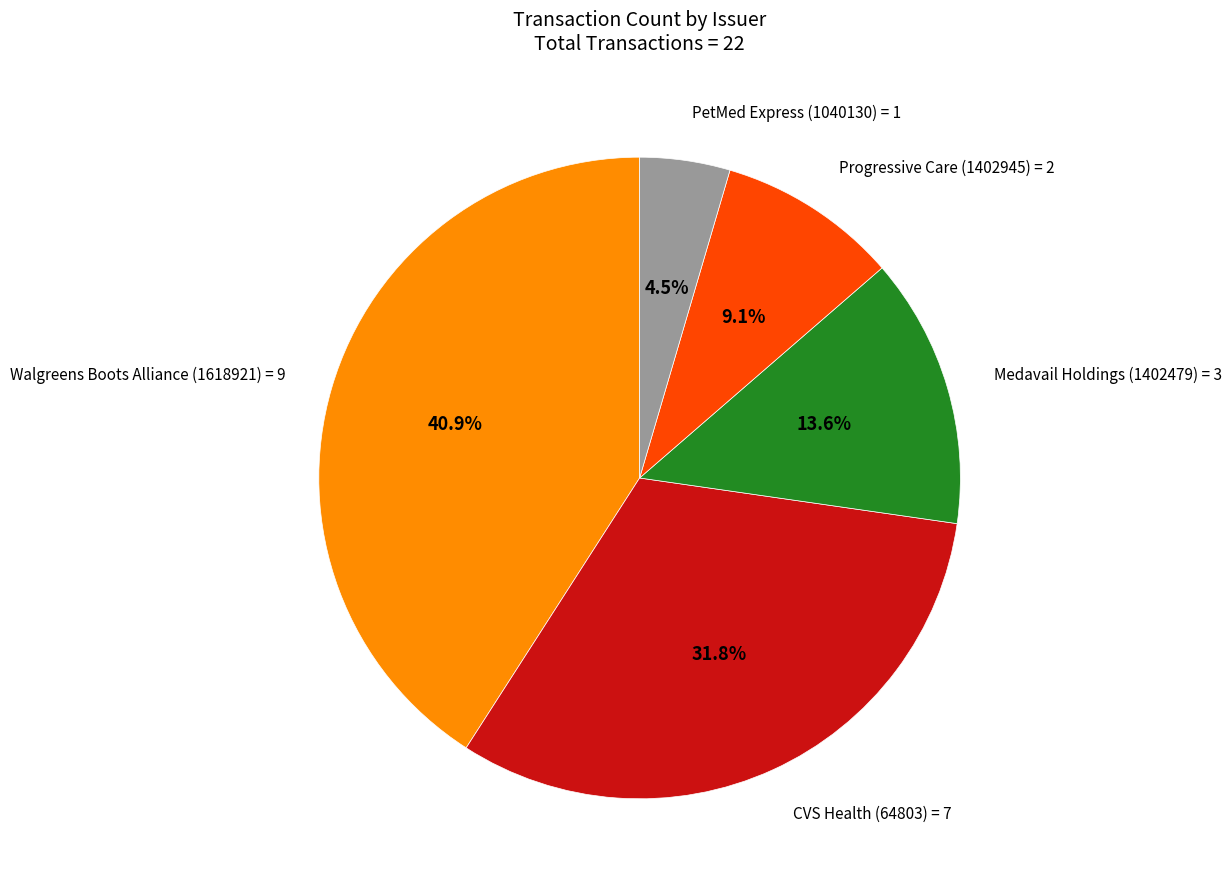

Is there any slice that represents more than half of the pie?

No